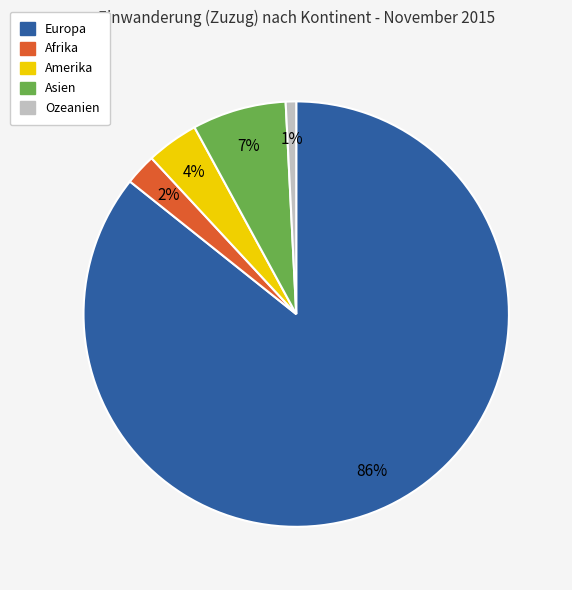

What percentage is the Amerika slice, to the nearest percent?

4%